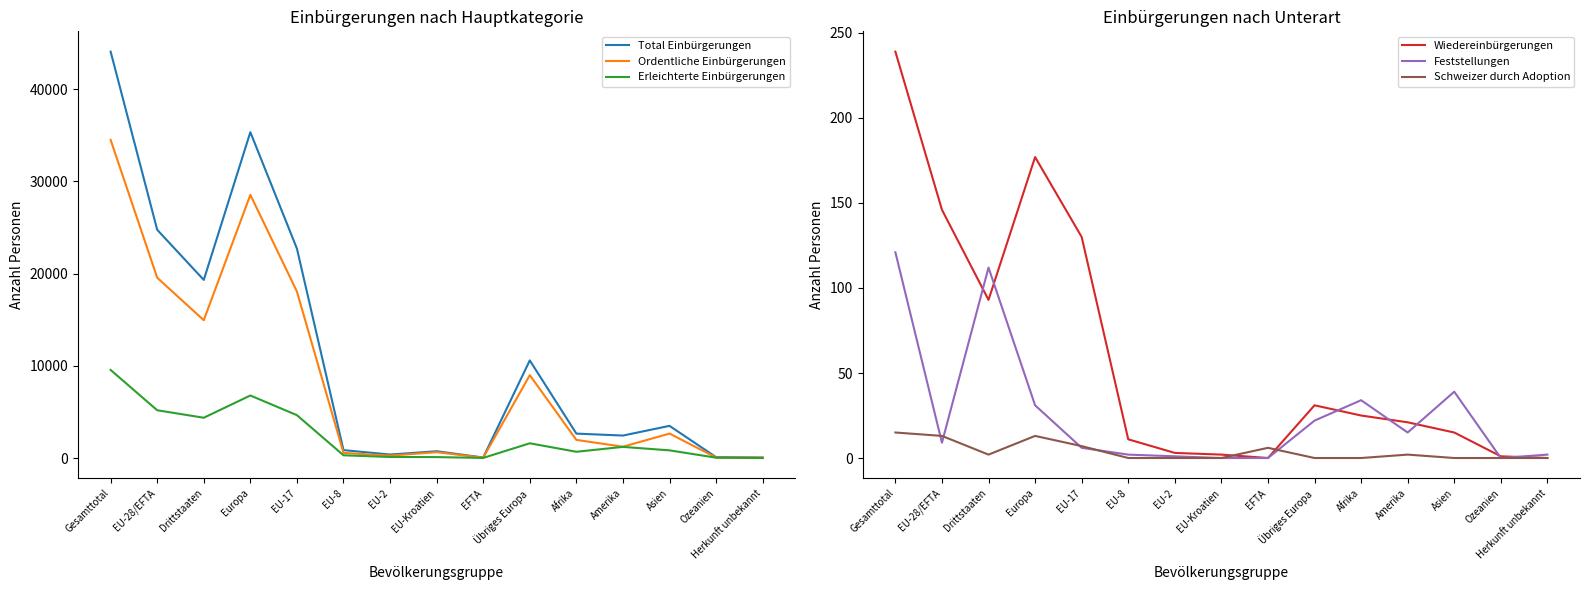

True or false: Total Einbürgerungen has more than 2 points higher than both neighbors.

True